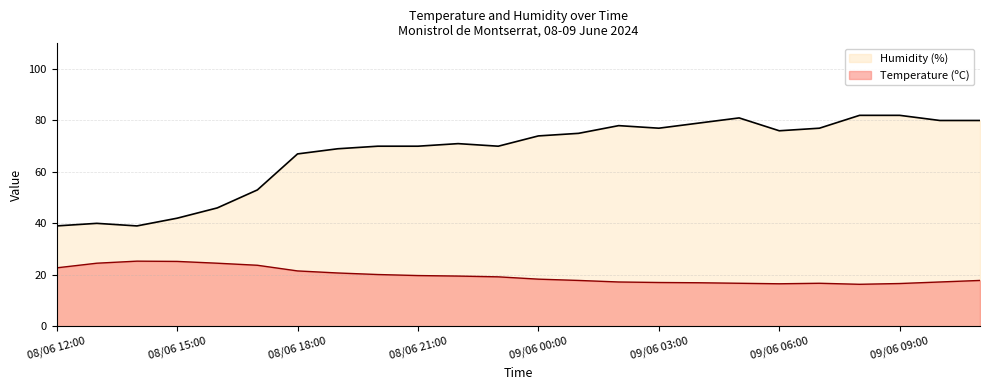

Is the value of Temperature (ºC) at 09/06 06:00 greater than the value of Humidity (%) at 09/06 08:00?

No